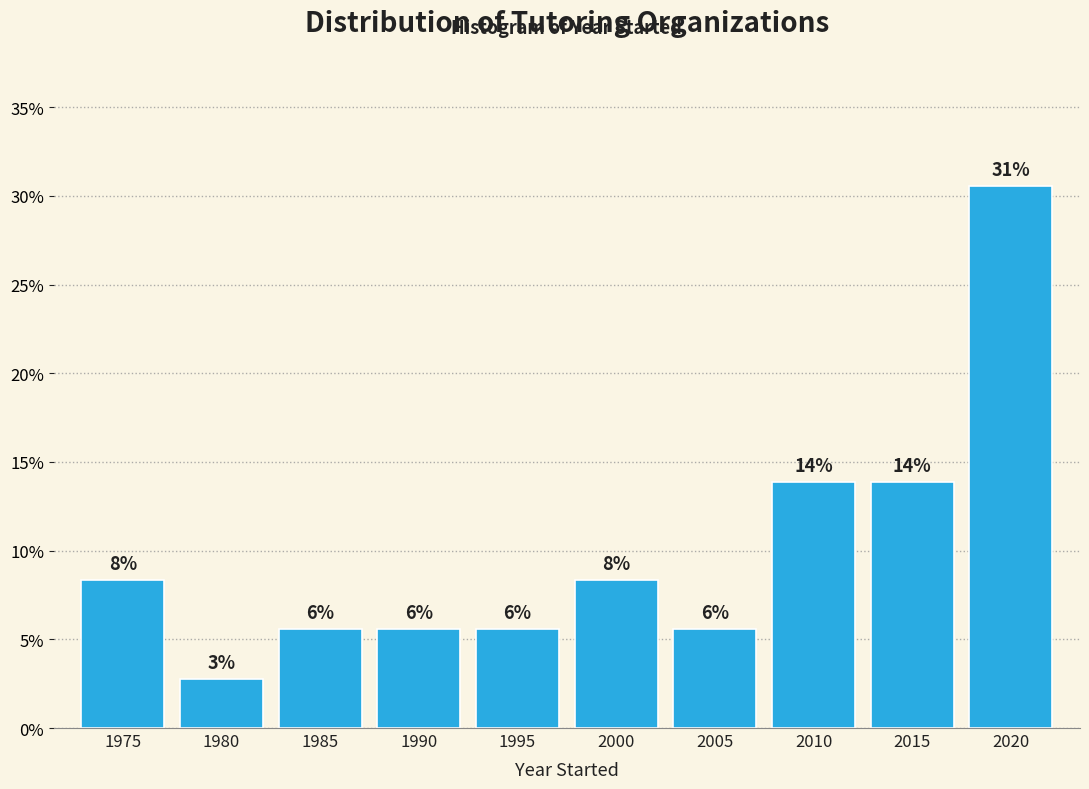

How many bars are there in total?

10